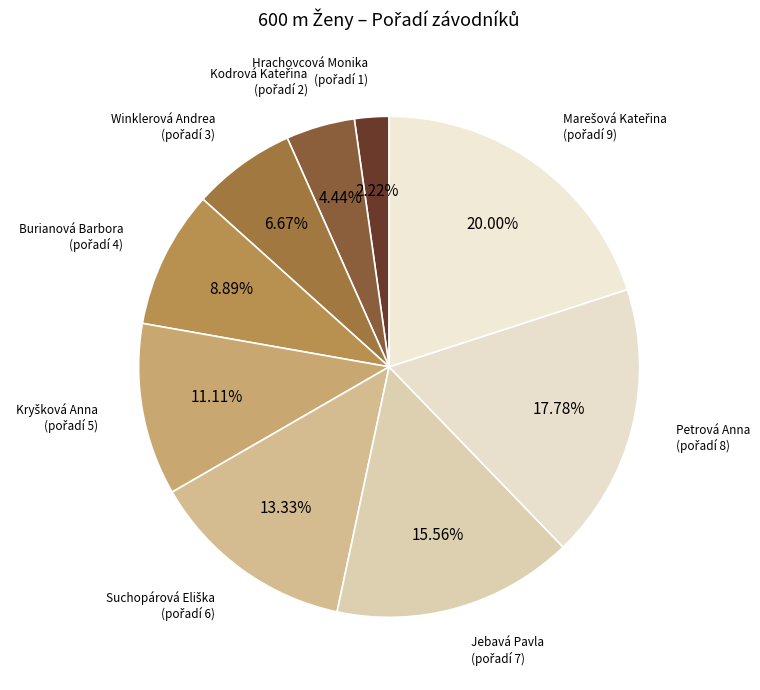

Which category has the biggest portion of the pie?

Marešová Kateřina